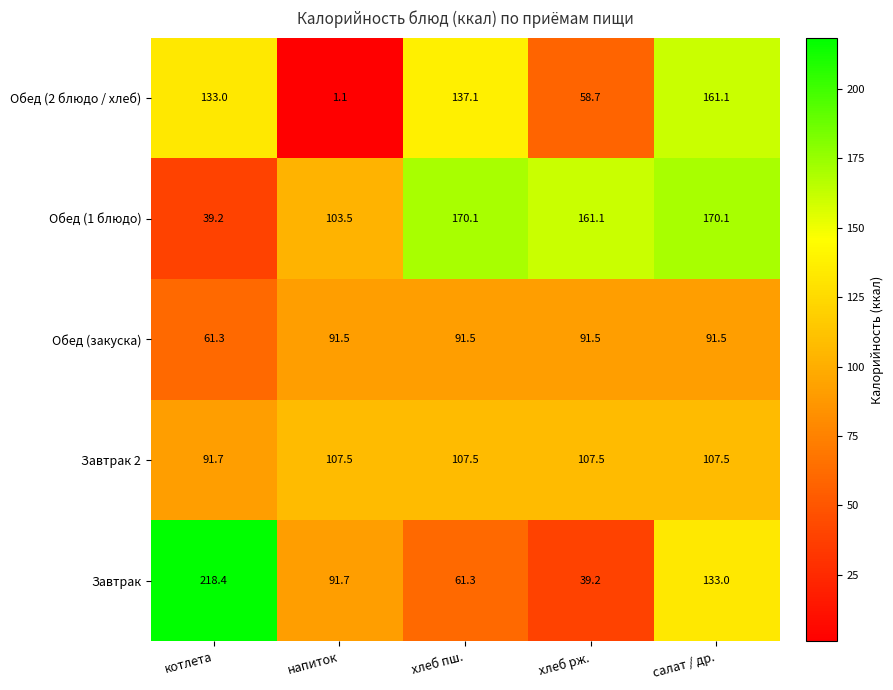

What is the average value of the Обед (закуска) series?

85.5